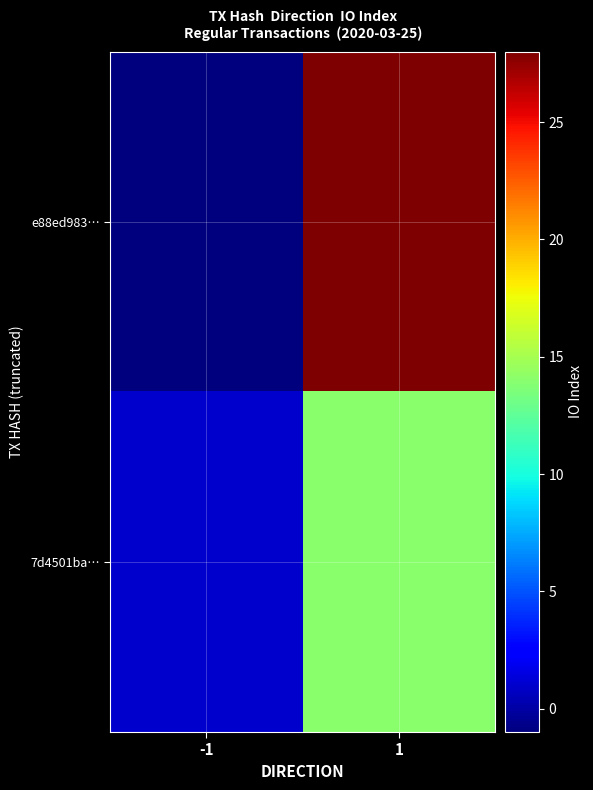

List the series in order of their peak value, lowest first.

7d4501ba…, e88ed983…